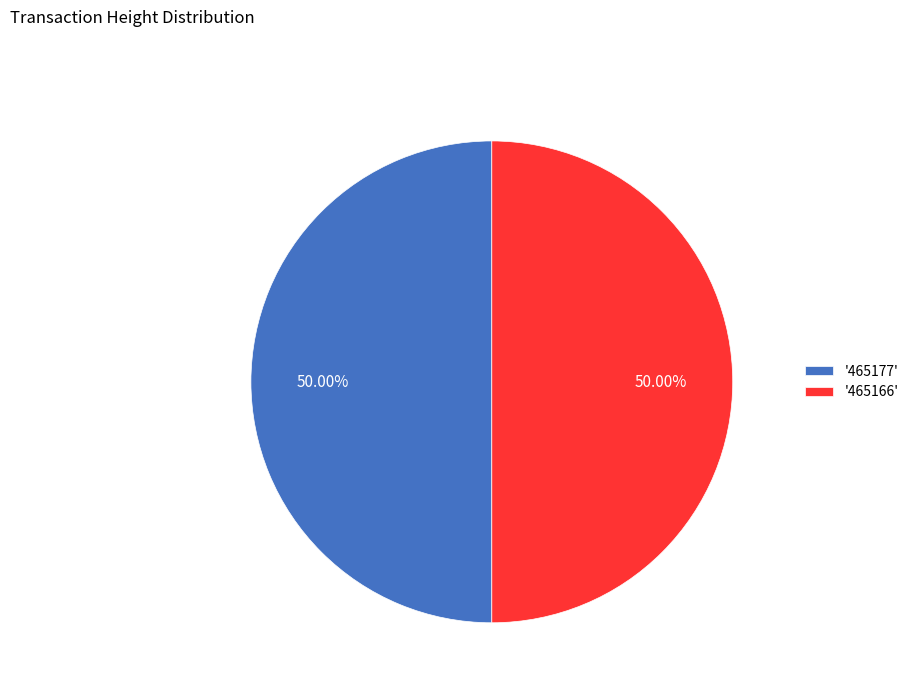

Approximately how many times larger is the value at '465166' compared to '465177'?

1.0